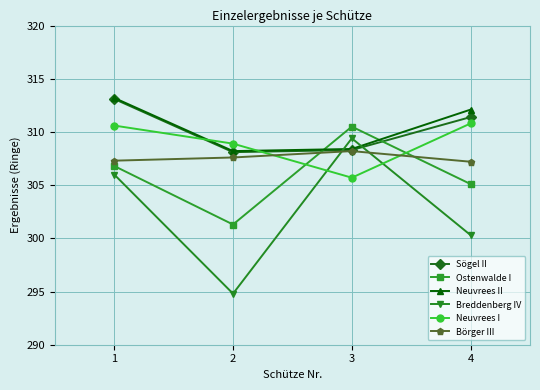

The Ostenwalde I series shows 173.4 at 3. True or false?

False